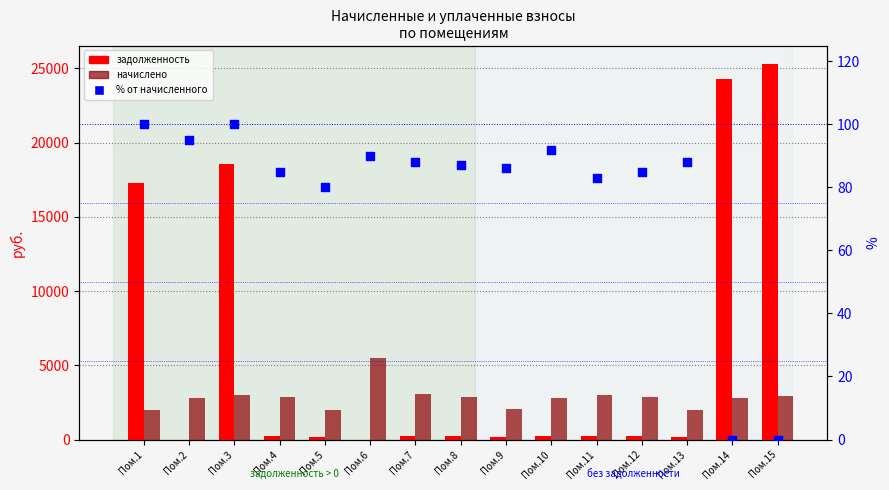

At how many categories does at least one series exceed 2931?

7